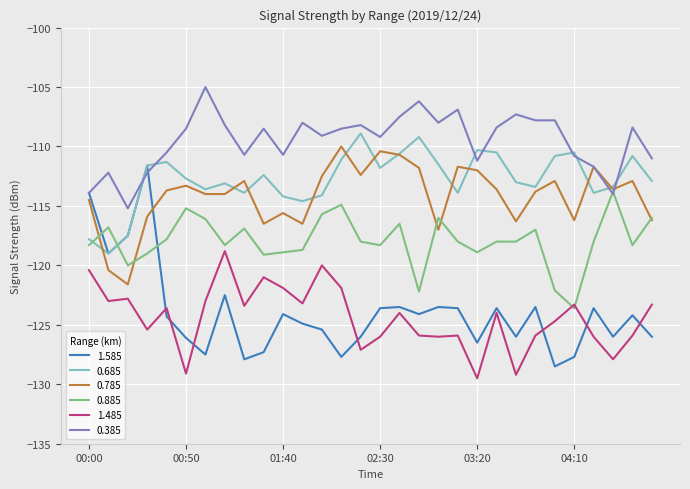

True or false: 0.385 and 1.485 intersect in this chart.

False